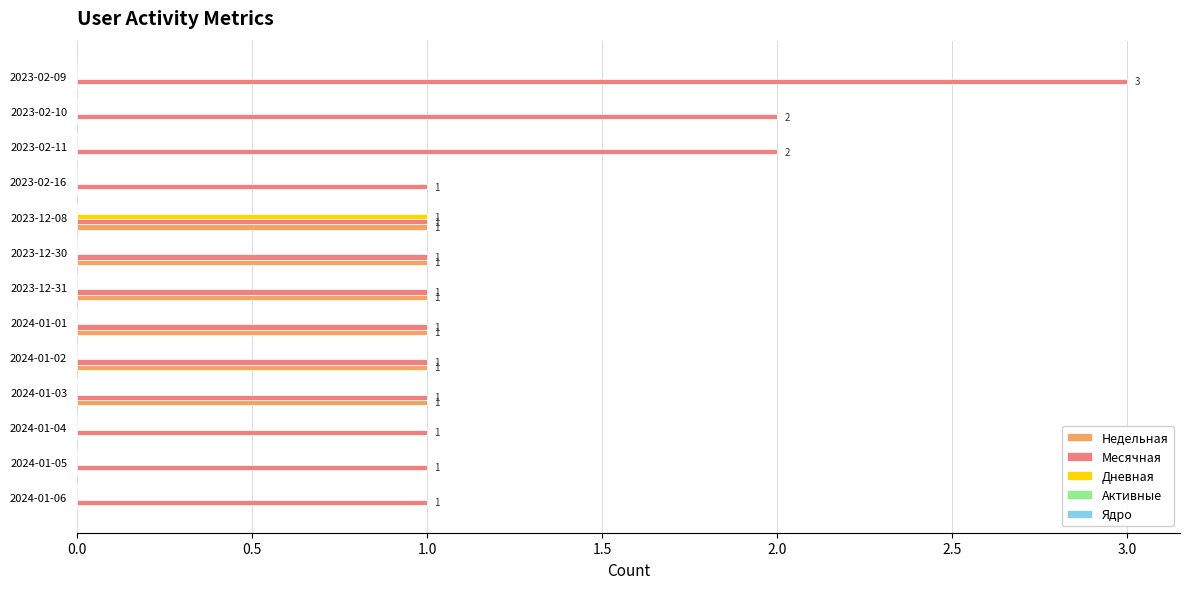

Which series has the widest spread of values?

Месячная